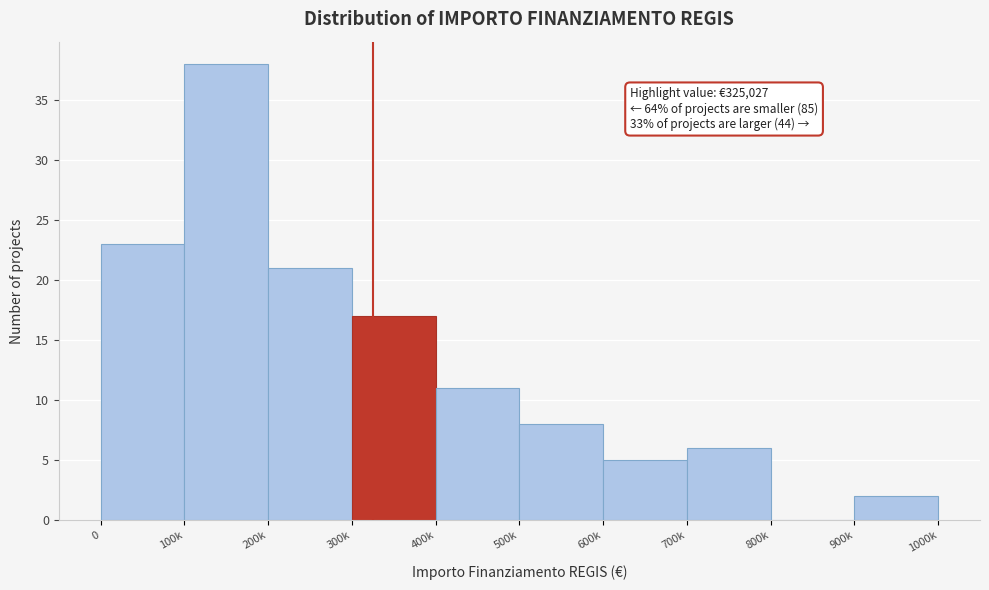

Reading left to right, what are all the values shown in this chart?

0=23	100k=38	200k=21	300k=17	400k=11	500k=8	600k=5	700k=6	800k=0	900k=2